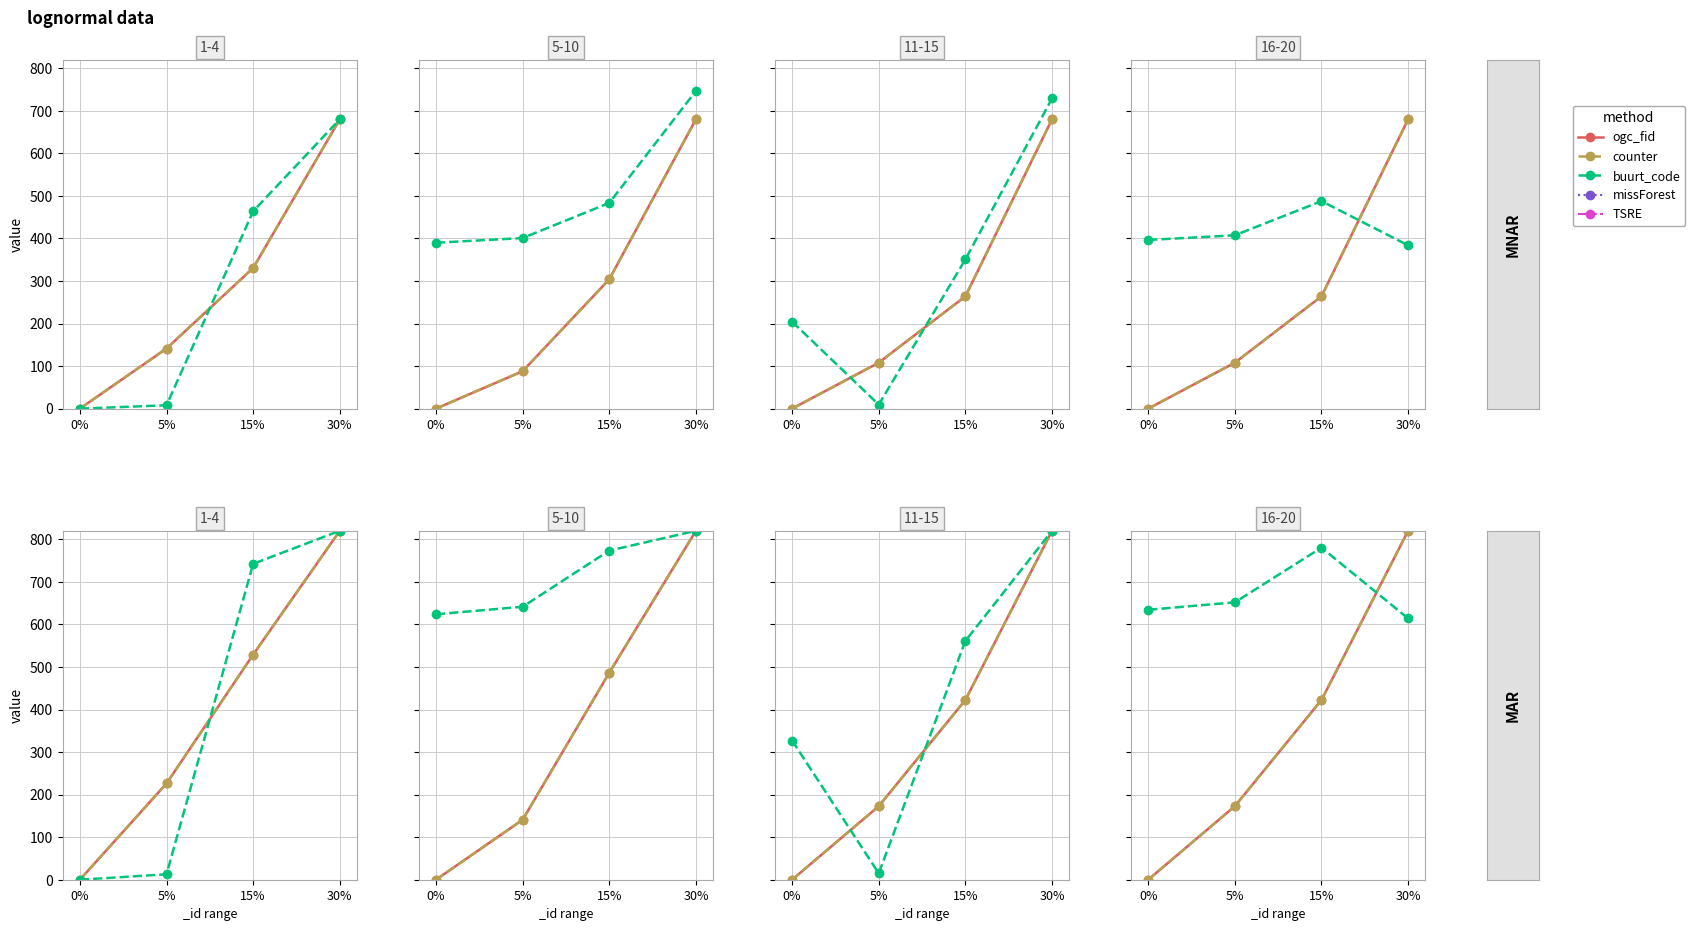

What is the approximate value of ogc_fid at 5%?

172.8